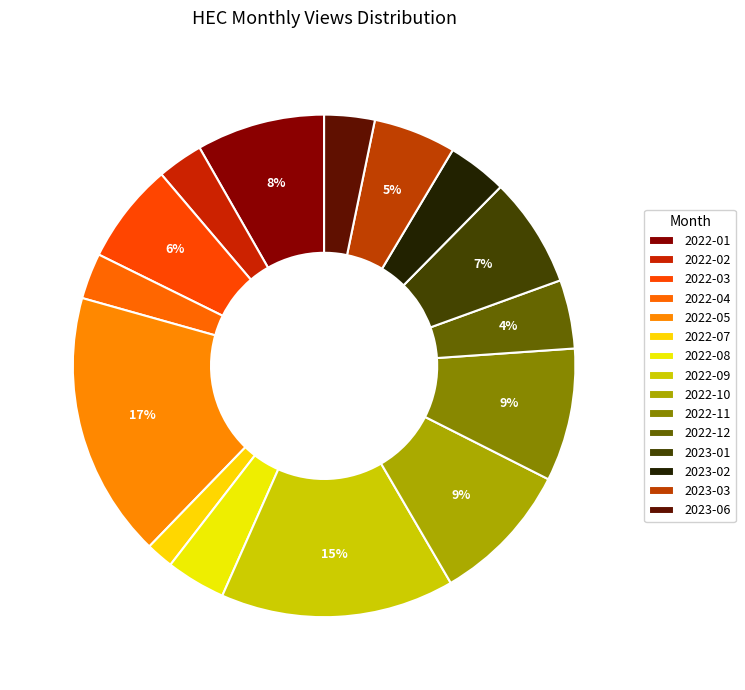

Is the sum of 2022-11 and 2022-07 greater than half?

No